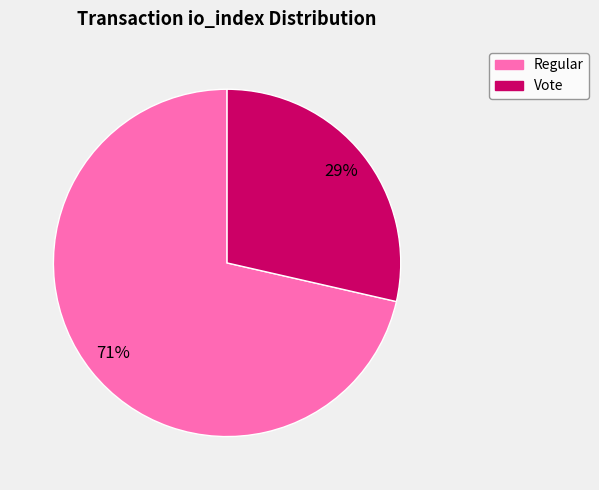

How many segments does this pie chart have?

2